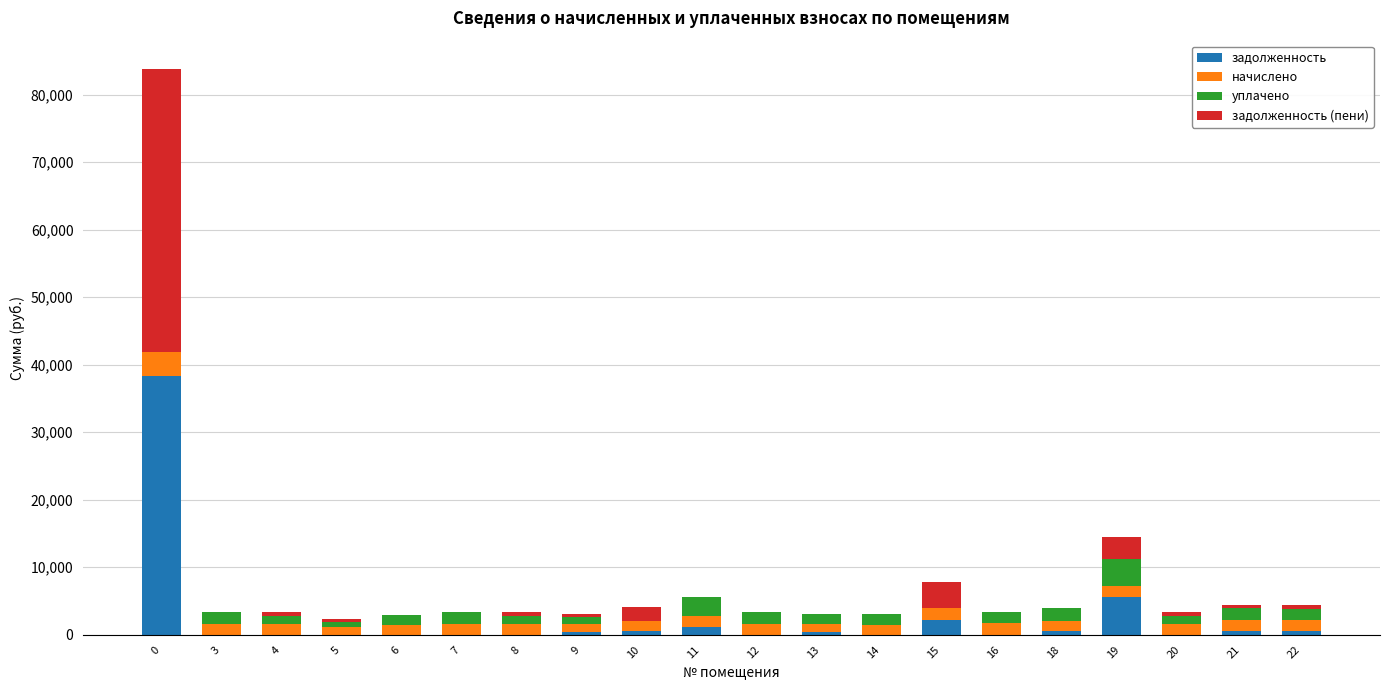

What is the highest value of the задолженность series?

38249.1